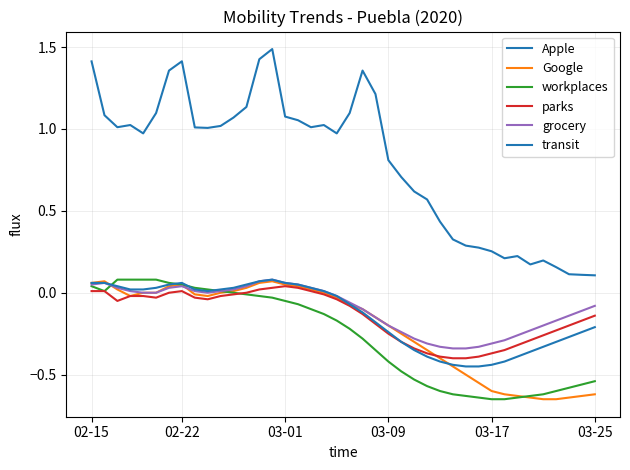

How many lines are shown in the chart?

6